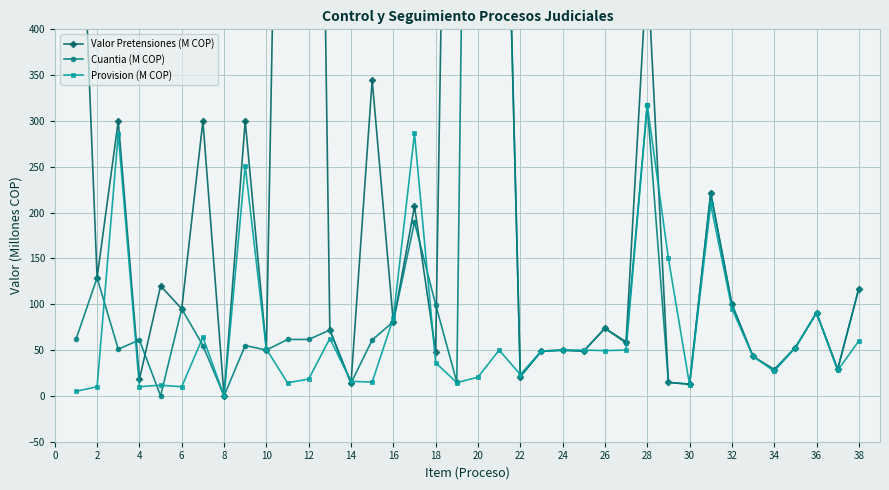

What is the sum of all Provision (M COP) values?

2674.7